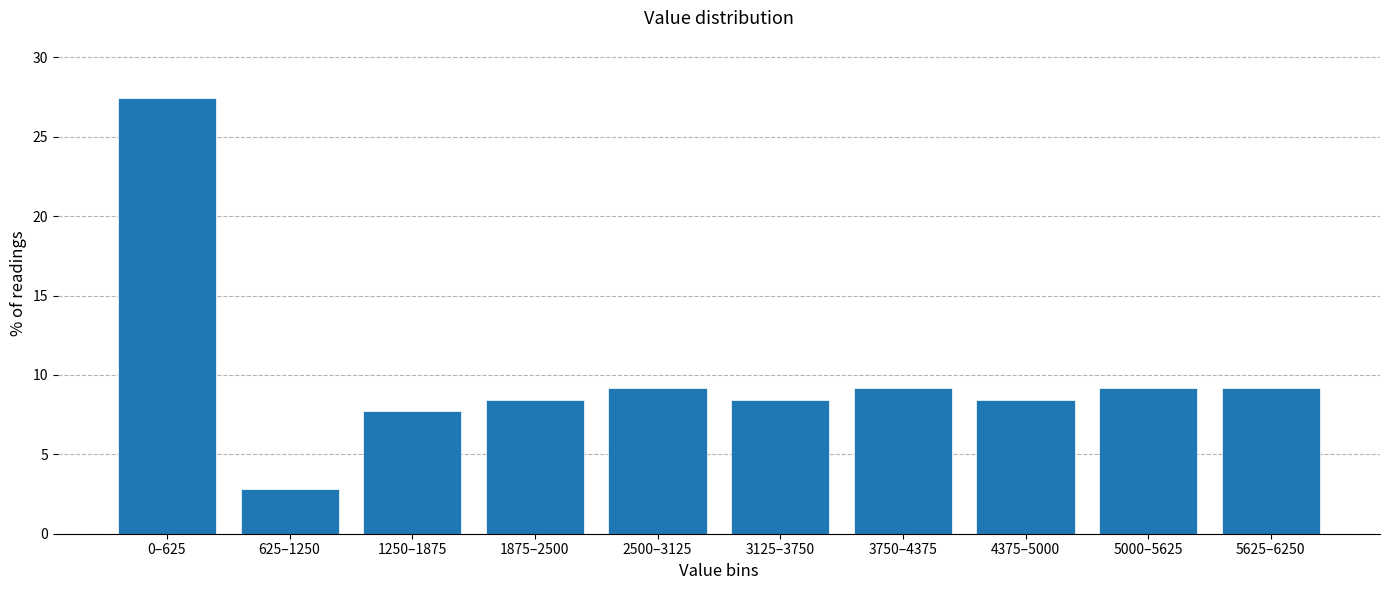

Reading left to right, what are all the values shown in this chart?

0–625=27.5	625–1250=2.8	1250–1875=7.7	1875–2500=8.5	2500–3125=9.2	3125–3750=8.5	3750–4375=9.2	4375–5000=8.5	5000–5625=9.2	5625–6250=9.2